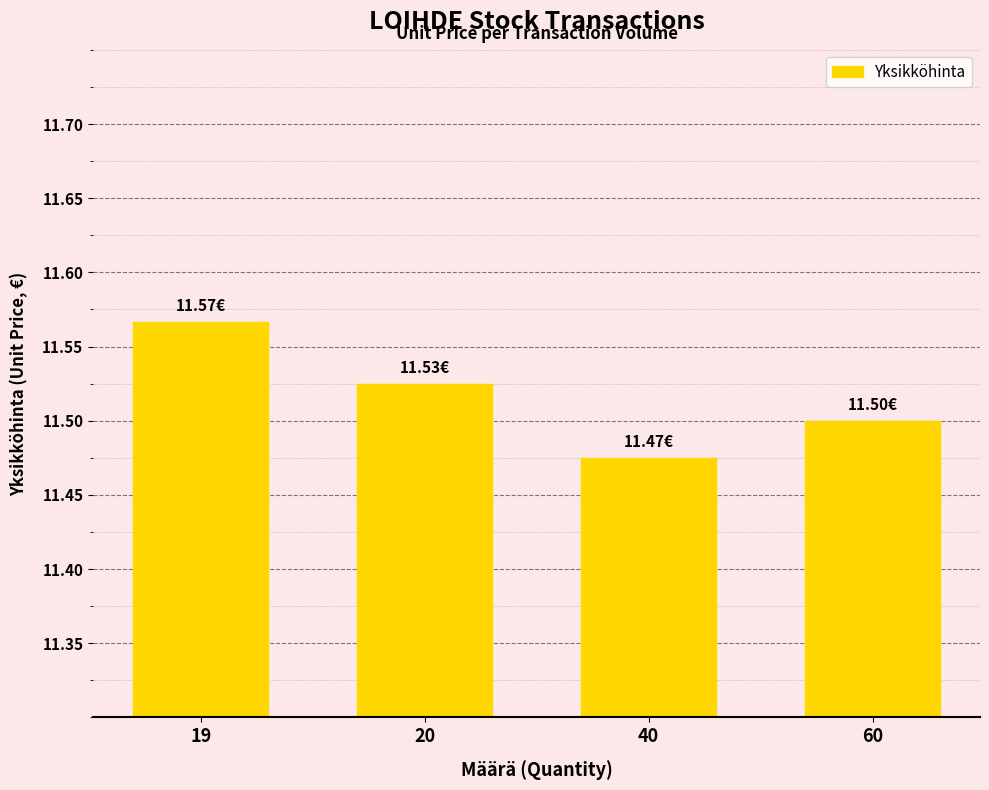

Approximately how many times larger is the value at 20 compared to 40?

1.0